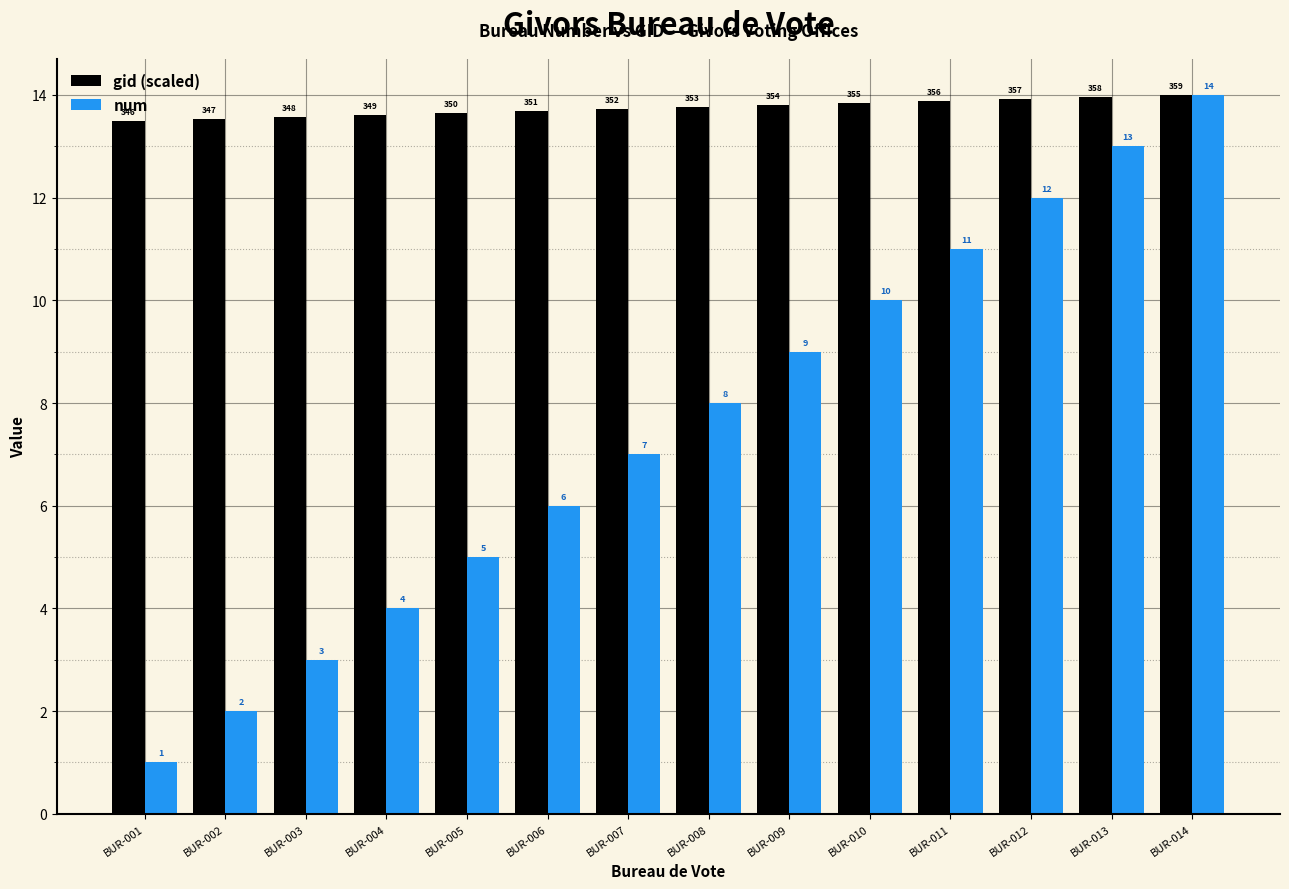

Rank the series by their average value, from highest to lowest.

gid (scaled), num